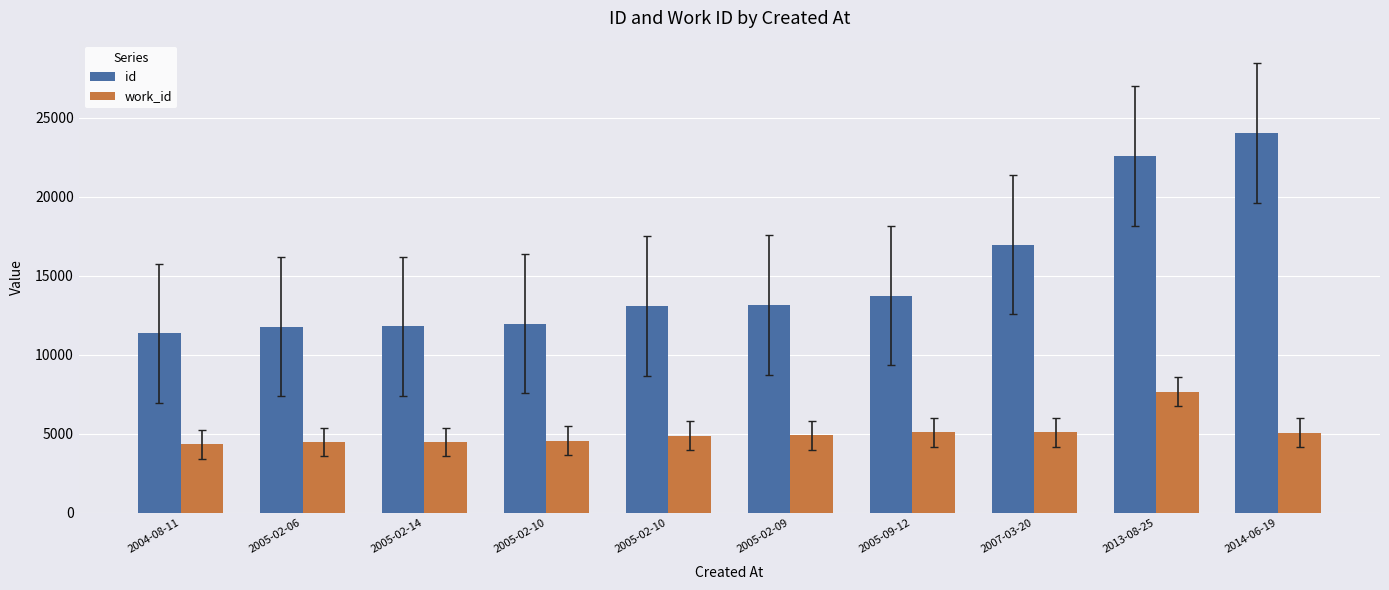

What is the label of the 9th bar from the right?

2005-02-06